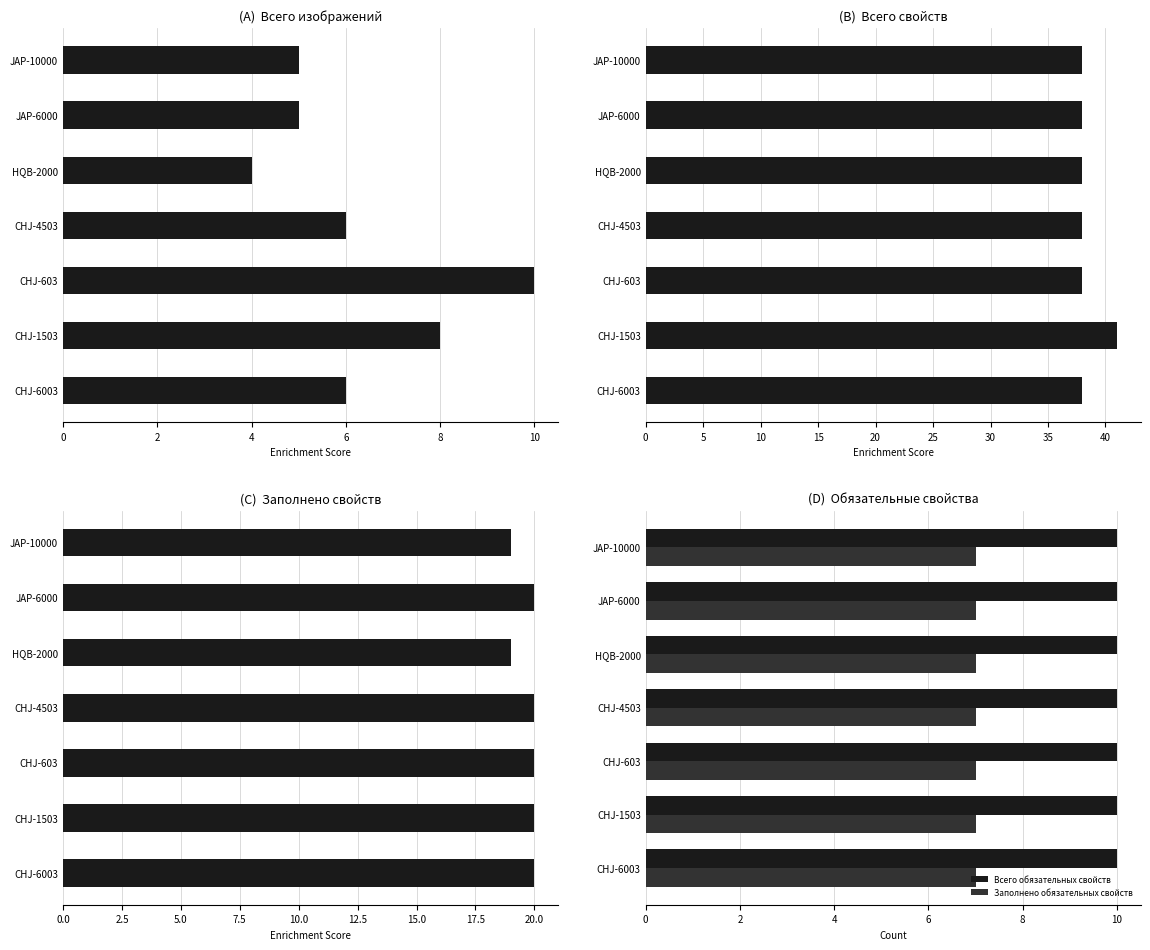

What is the lowest value of the Всего обязательных свойств series?

10